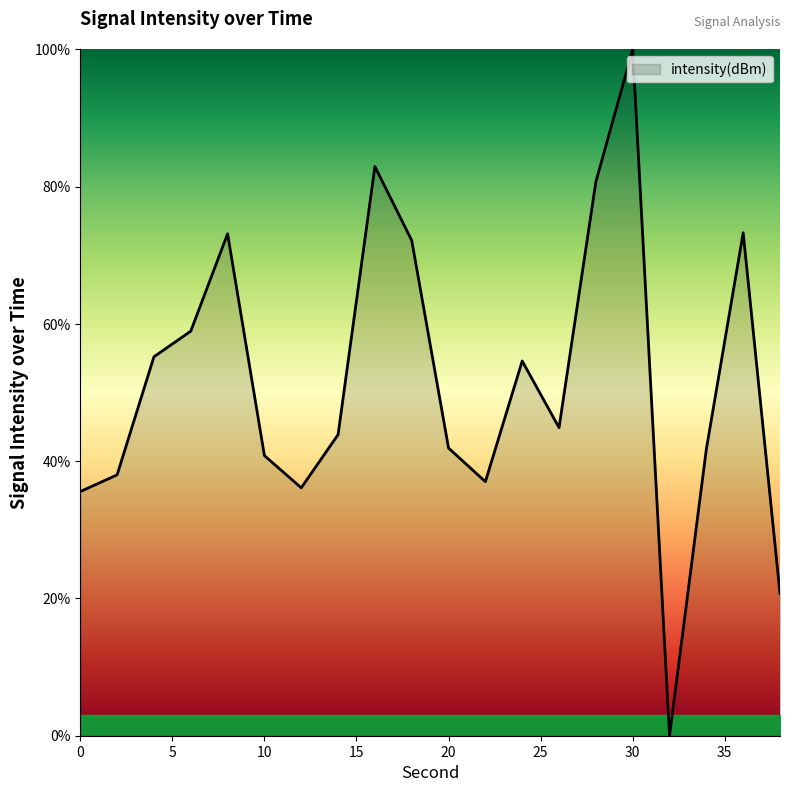

What is the greatest value displayed?

100.0